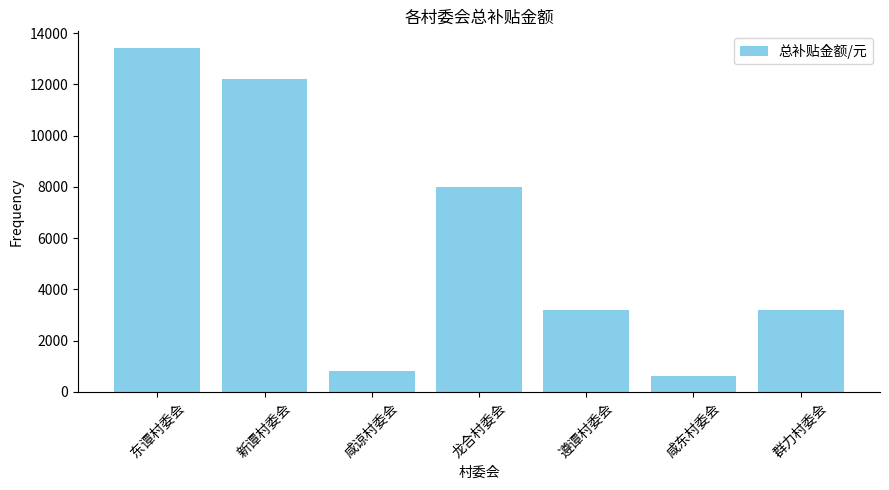

What is the value of the 7th bar from the left?

3200